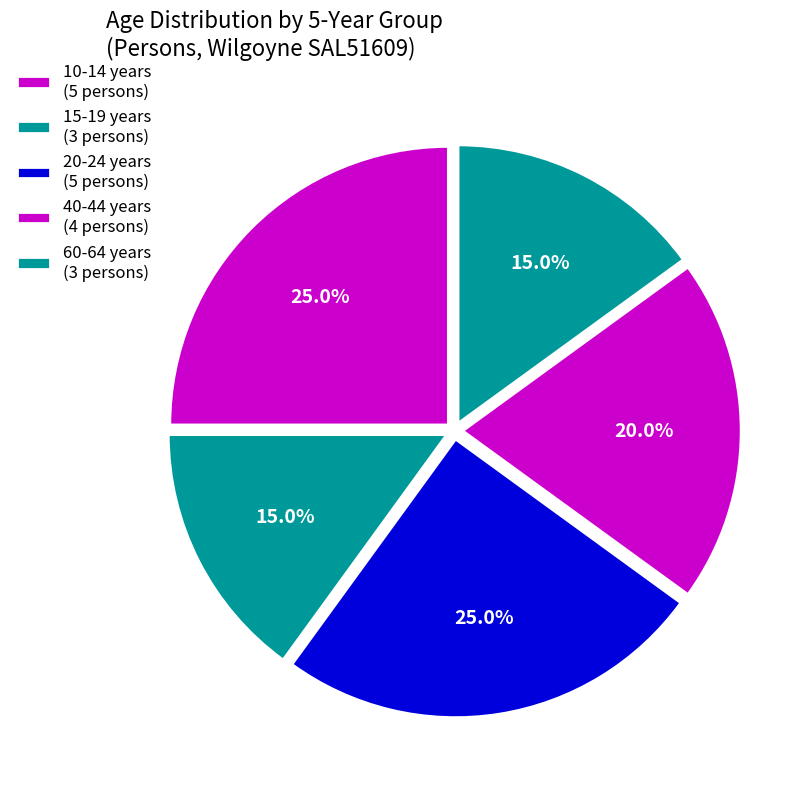

Is there a majority slice in this chart?

No